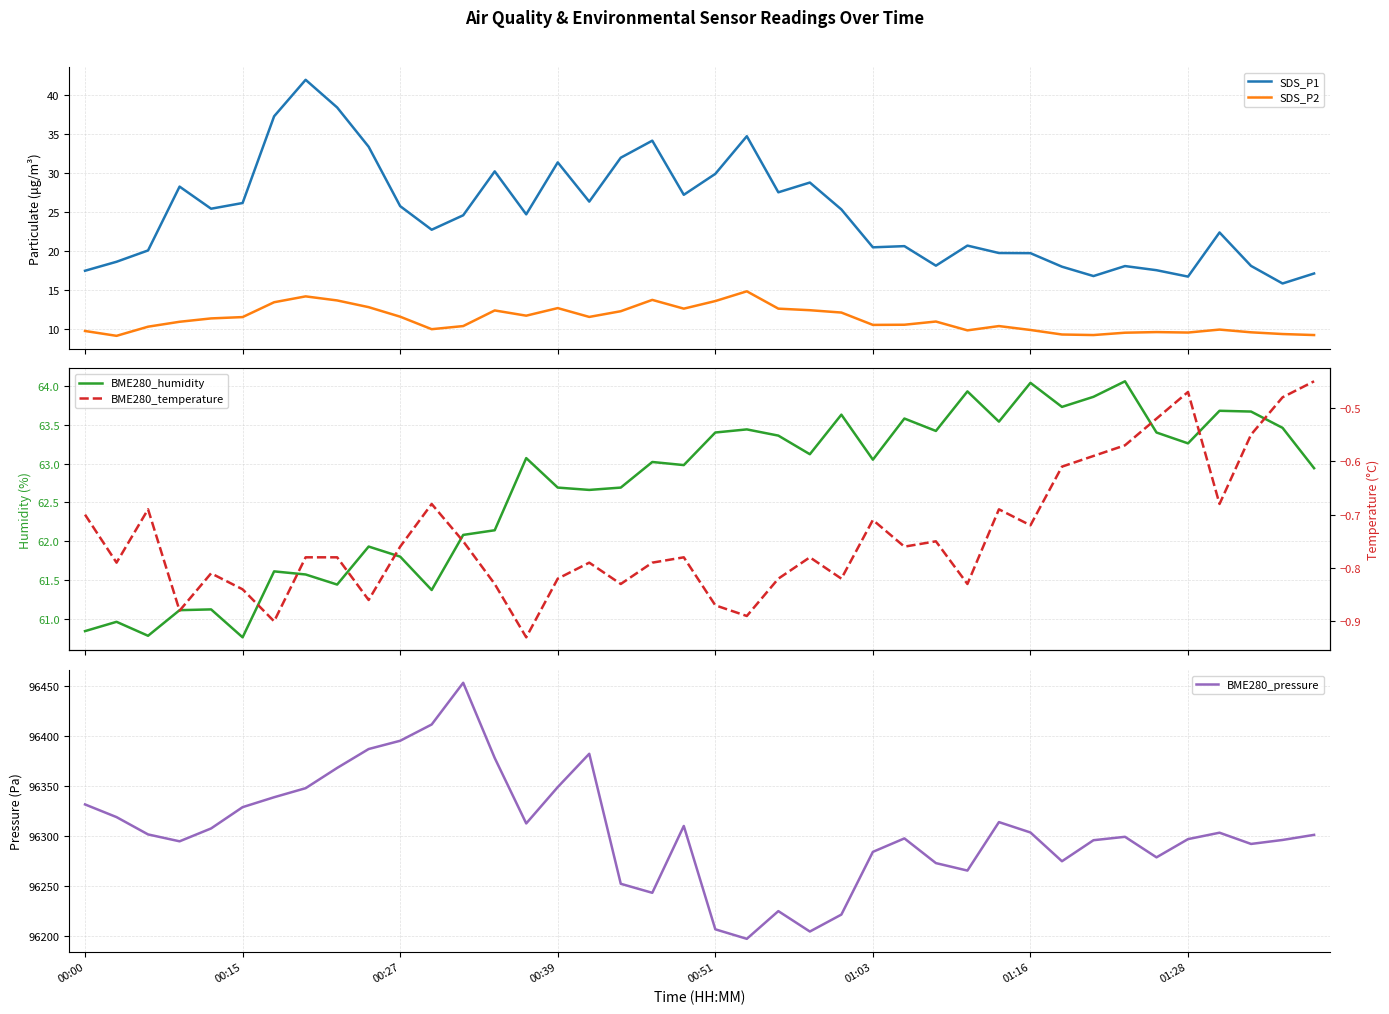

Where is BME280_pressure nearest to the value 96325?

00:15